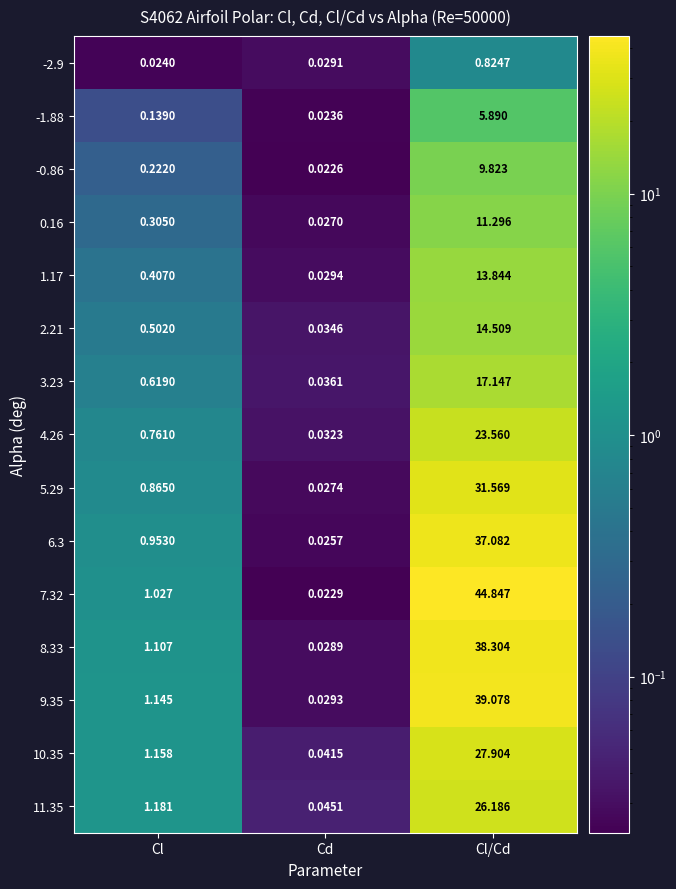

Which category has the highest value across all series?

Cl/Cd